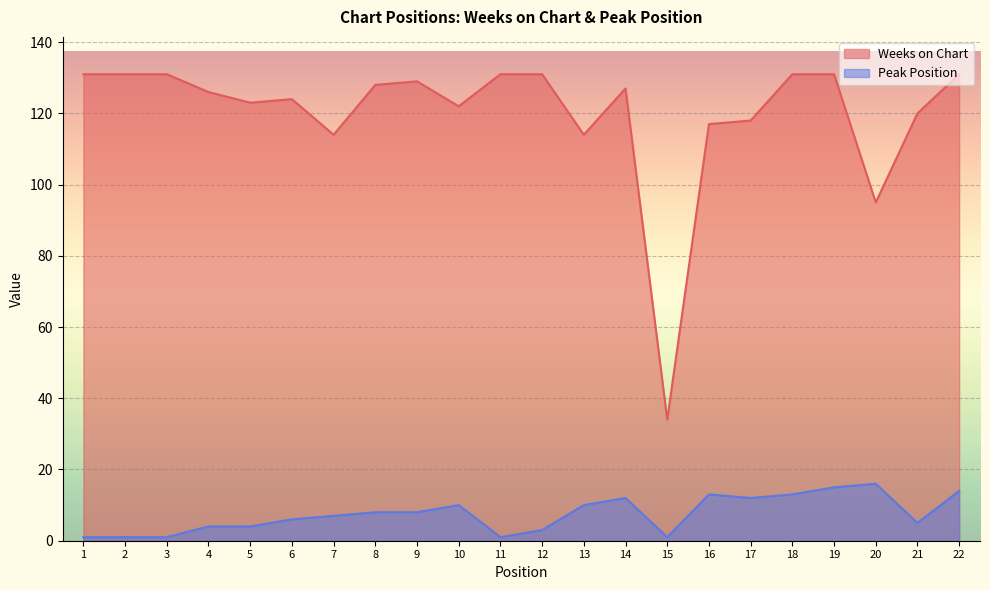

The value of Weeks on Chart at 9 is 129. True or false?

True